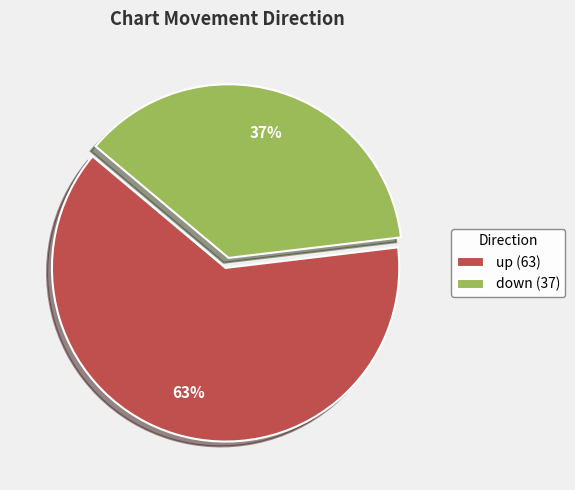

Is the sum of up (63) and down (37) greater than half?

Yes